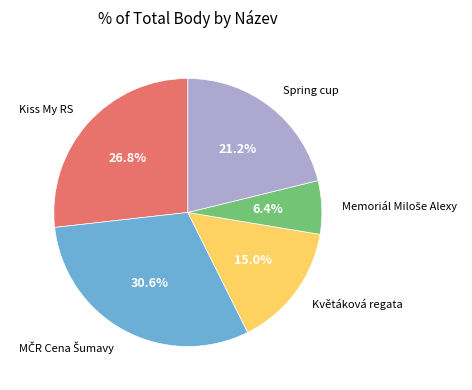

Is there a majority slice in this chart?

No